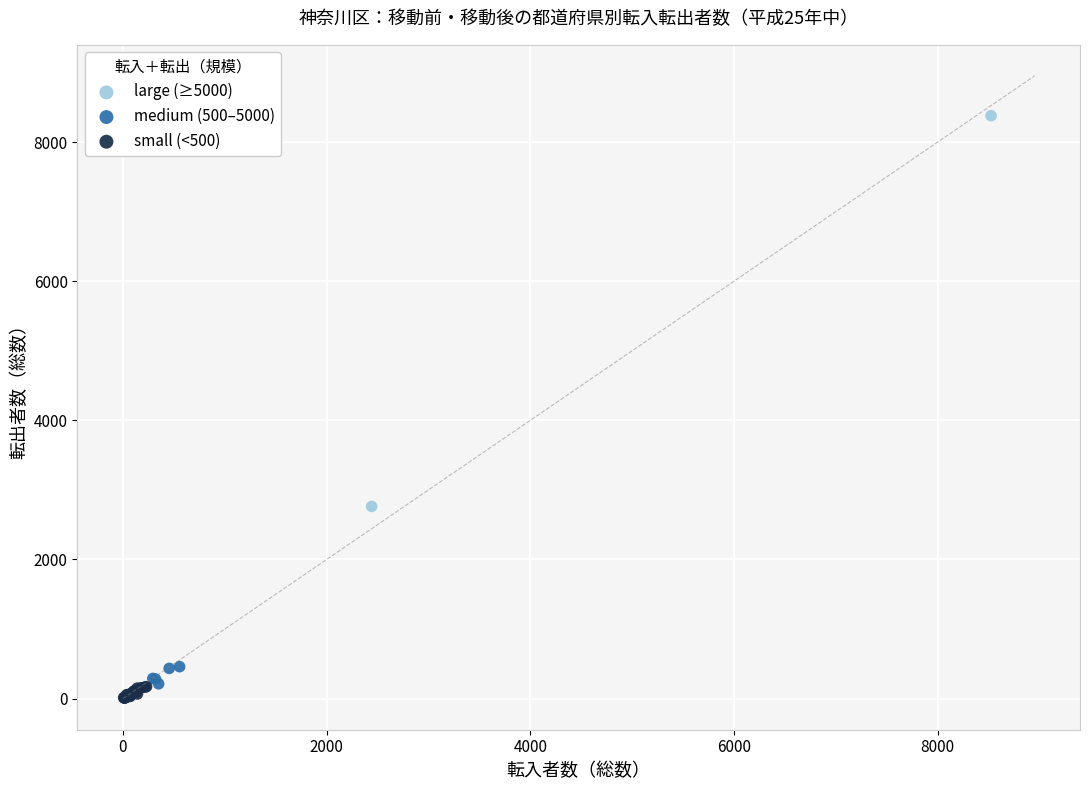

Which series reaches the maximum Y coordinate?

large (≥5000)